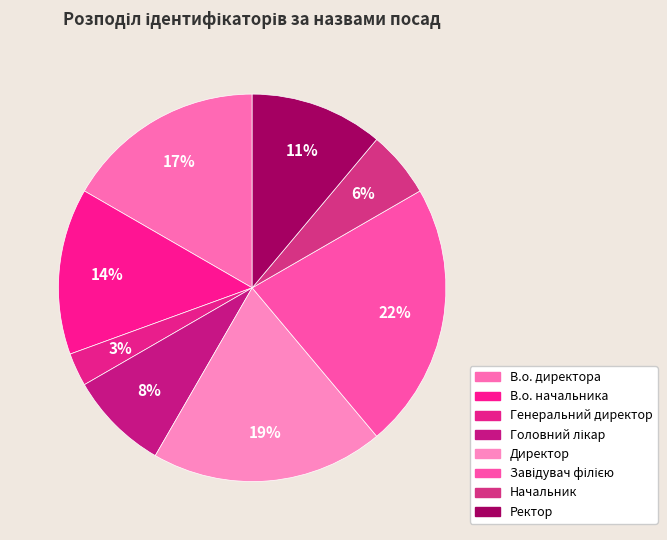

To the nearest percent, what percentage of the pie is Ректор?

11%